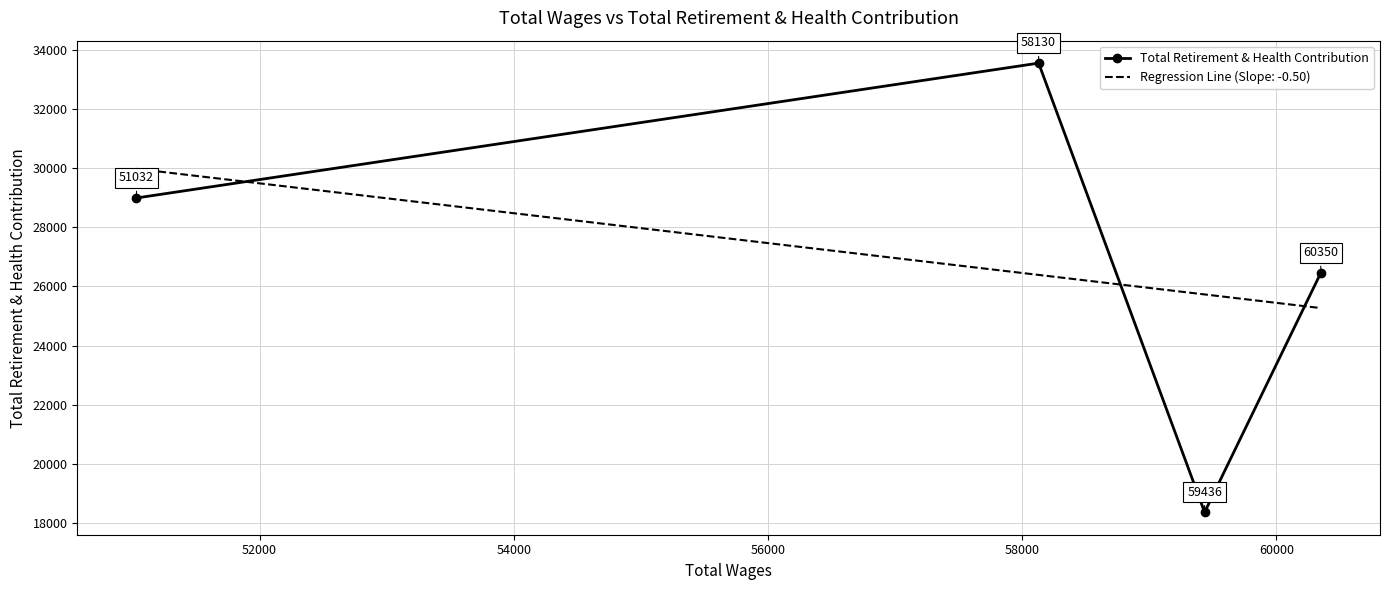

In Total Retirement & Health Contribution, how many points are higher than both neighbors (excluding endpoints)?

1